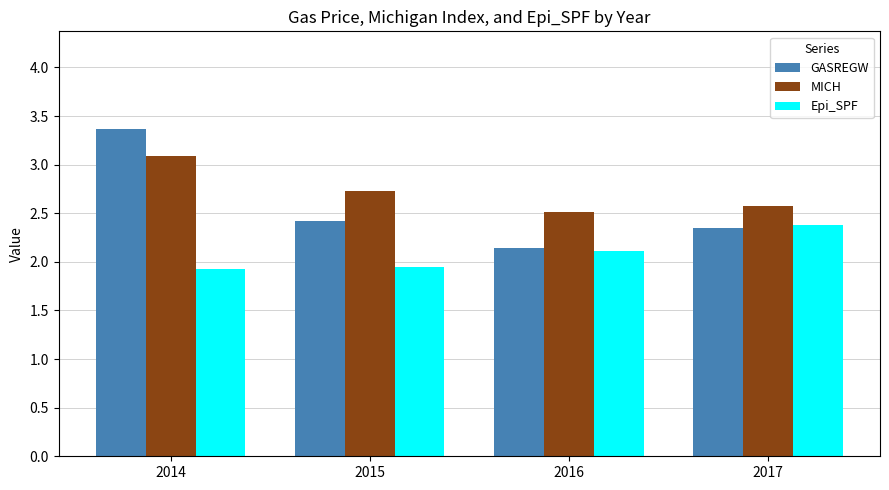

Rank the series by their average value, from highest to lowest.

MICH, GASREGW, Epi_SPF